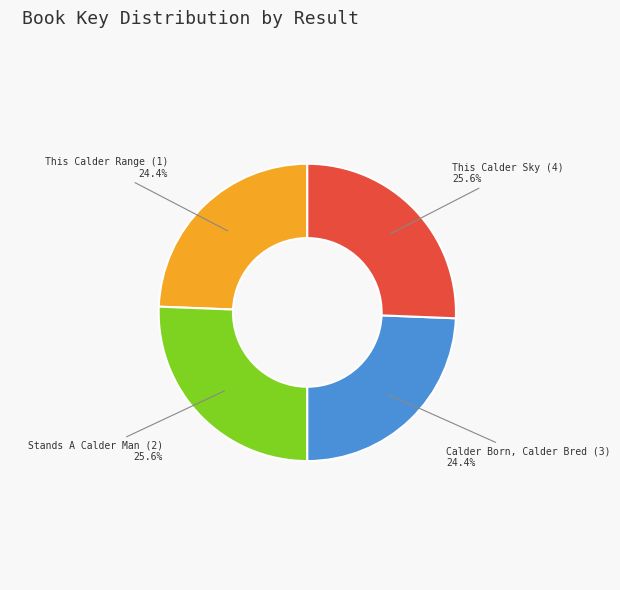

Is there any slice that represents more than half of the pie?

No